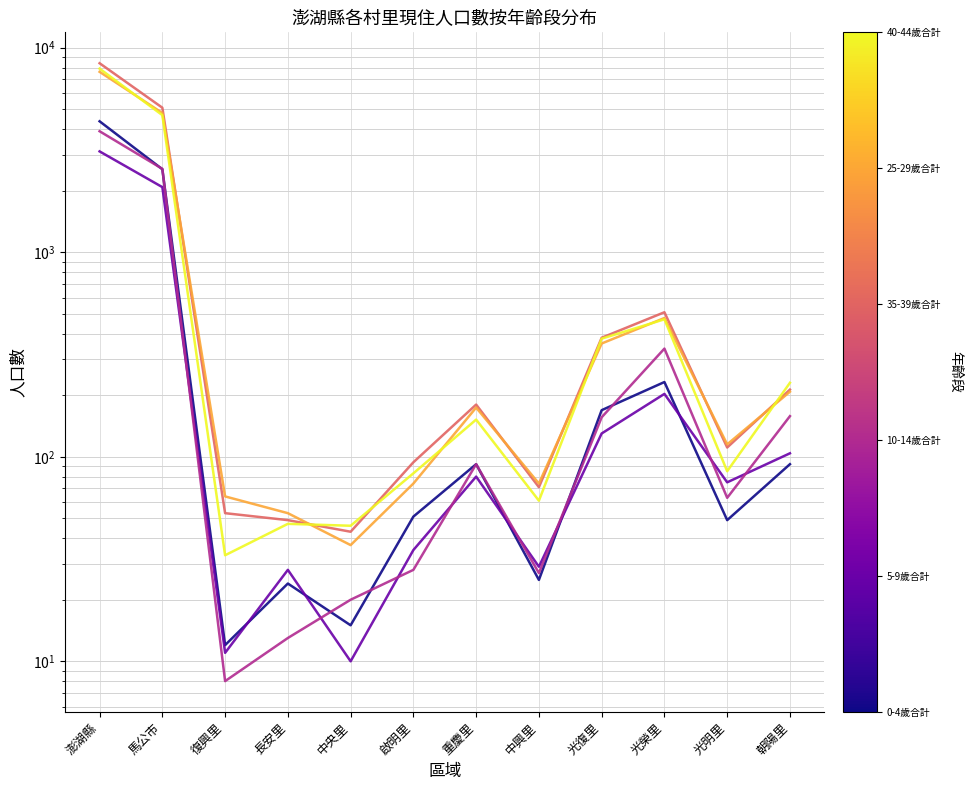

Which category has the lowest value in the 10-14歲合計 series?

復興里